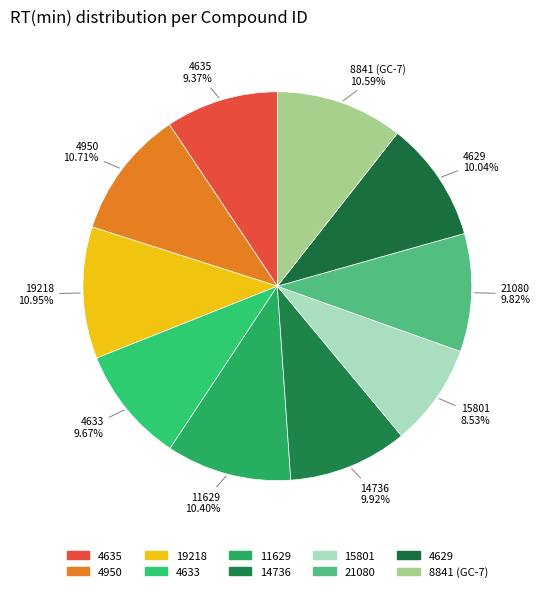

What is the total percentage of 19218 and 8841 (GC-7)?

21.5%